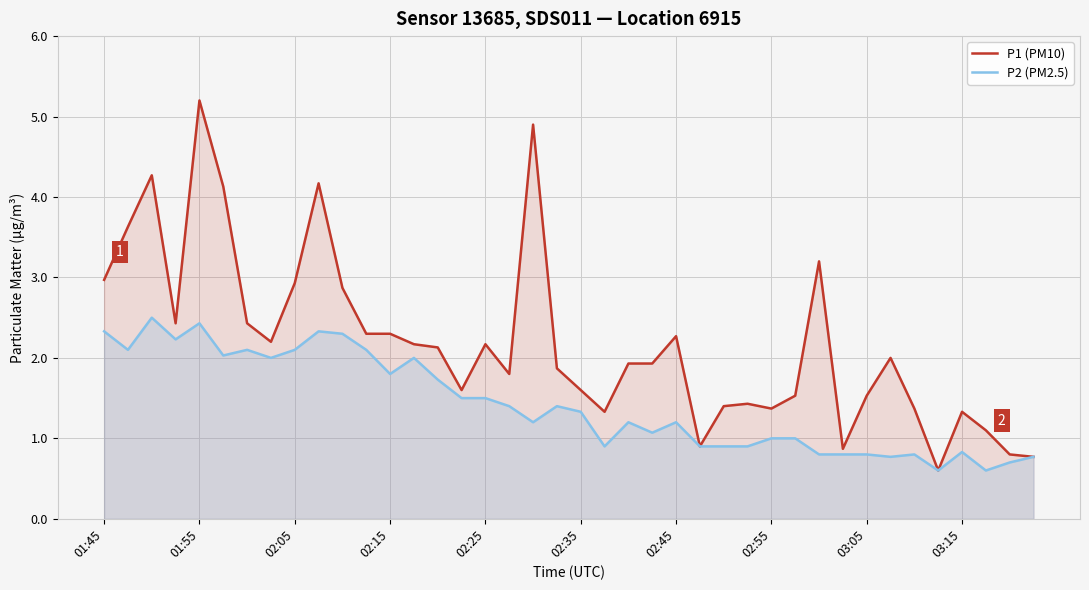

At which label does P1 (PM10) first exceed 2?

01:45